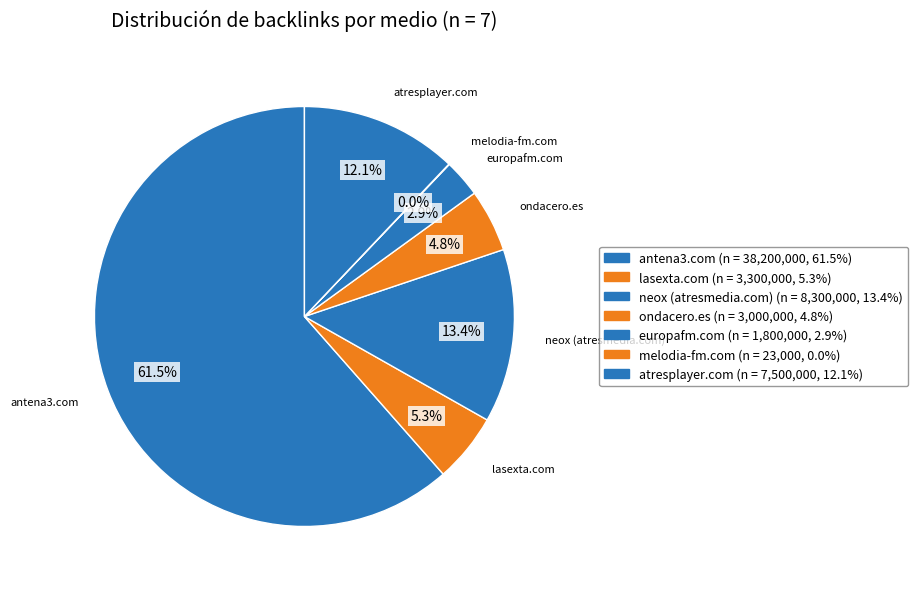

To the nearest percent, what portion does europafm.com represent?

3%